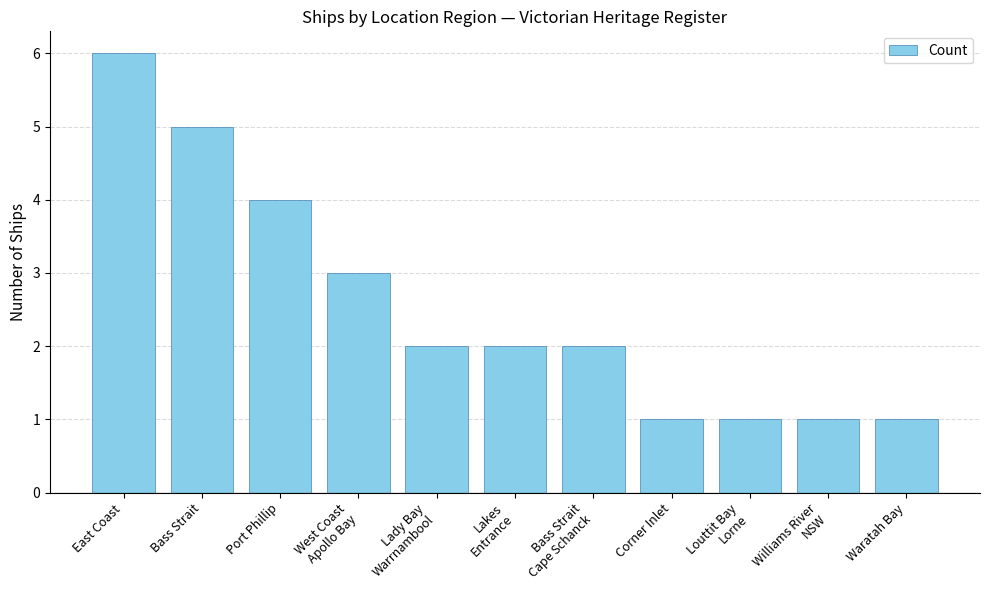

What is the average value?

3